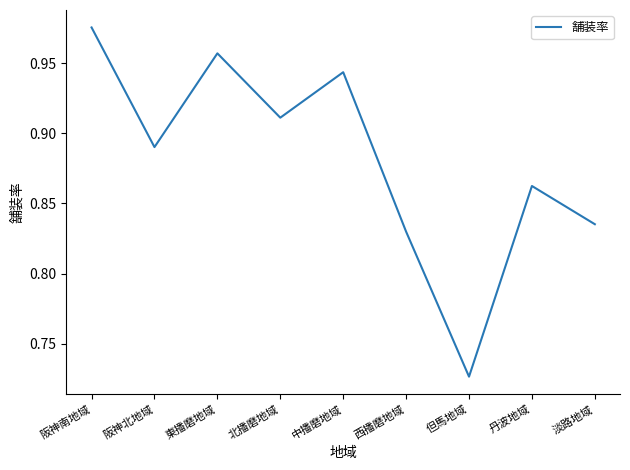

List the labels in order of value, largest first.

阪神南地域, 東播磨地域, 中播磨地域, 北播磨地域, 阪神北地域, 丹波地域, 淡路地域, 西播磨地域, 但馬地域